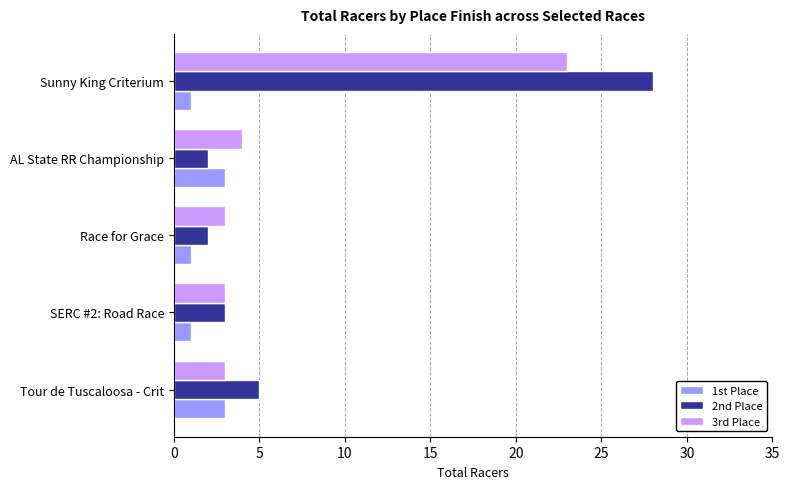

What is the minimum value for 1st Place?

1